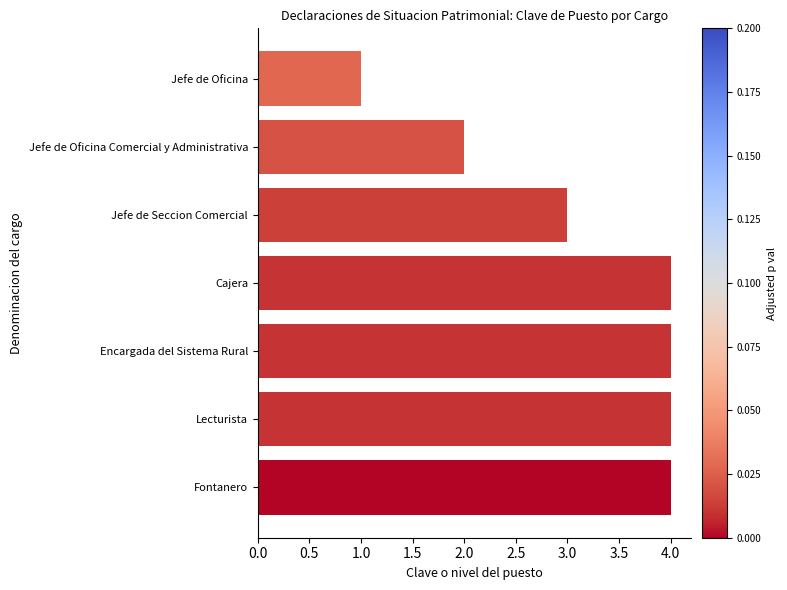

What is the label of the 2nd bar from the top?

Jefe de Oficina Comercial y Administrativa